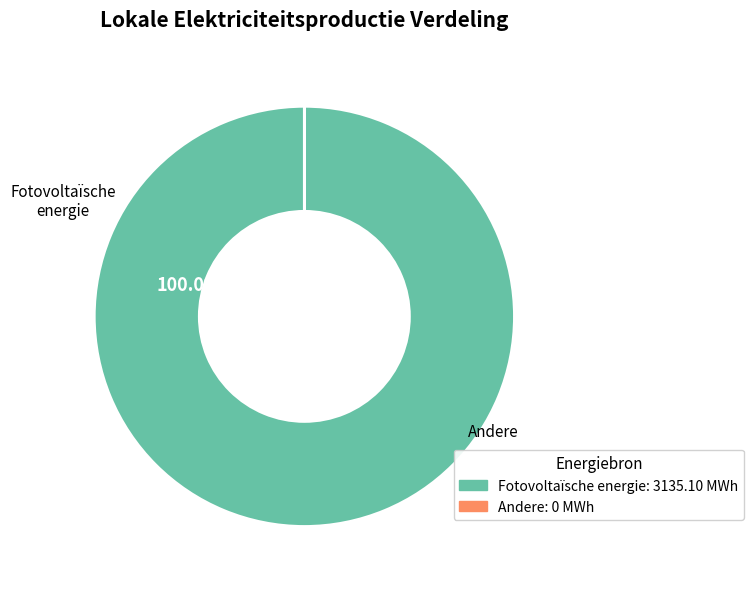

Which slice is the smallest?

Overige